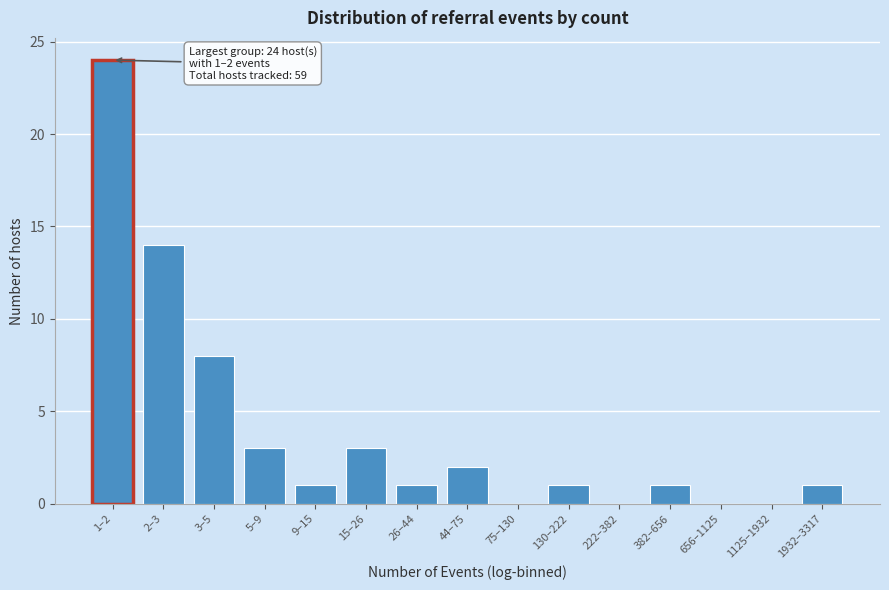

Reading left to right, list all the values displayed in this chart.

1–2=24	2–3=14	3–5=8	5–9=3	9–15=1	15–26=3	26–44=1	44–75=2	75–130=0	130–222=1	222–382=0	382–656=1	656–1125=0	1125–1932=0	1932–3317=1